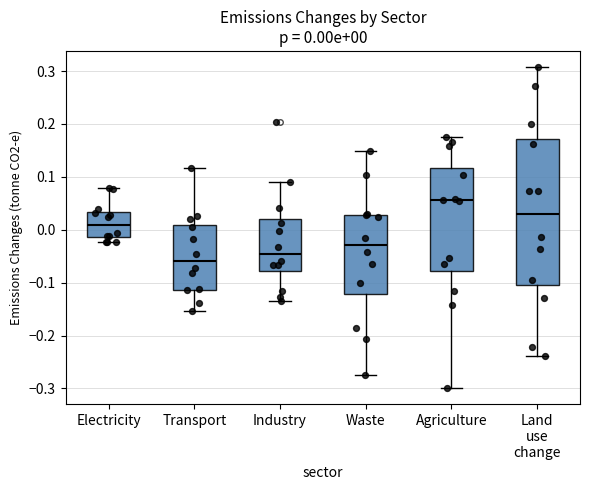

Which box's median line is the highest?

Agriculture